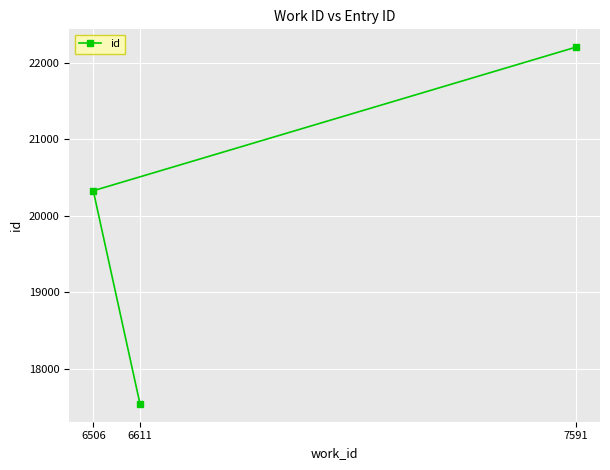

What is the value of the 2nd point from the left?

17544